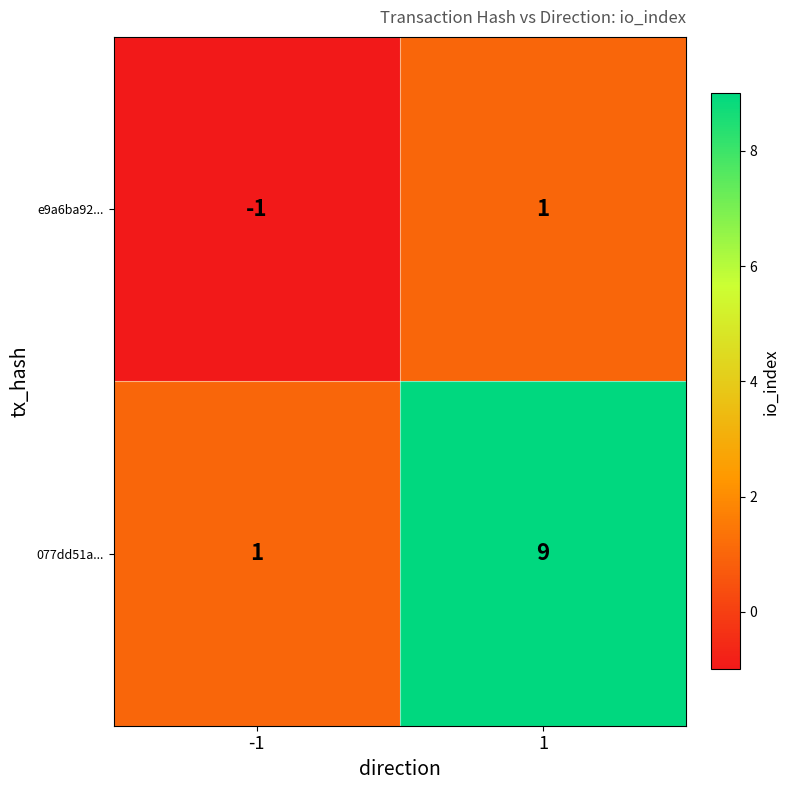

Which series has the largest range (max minus min)?

077dd51a...